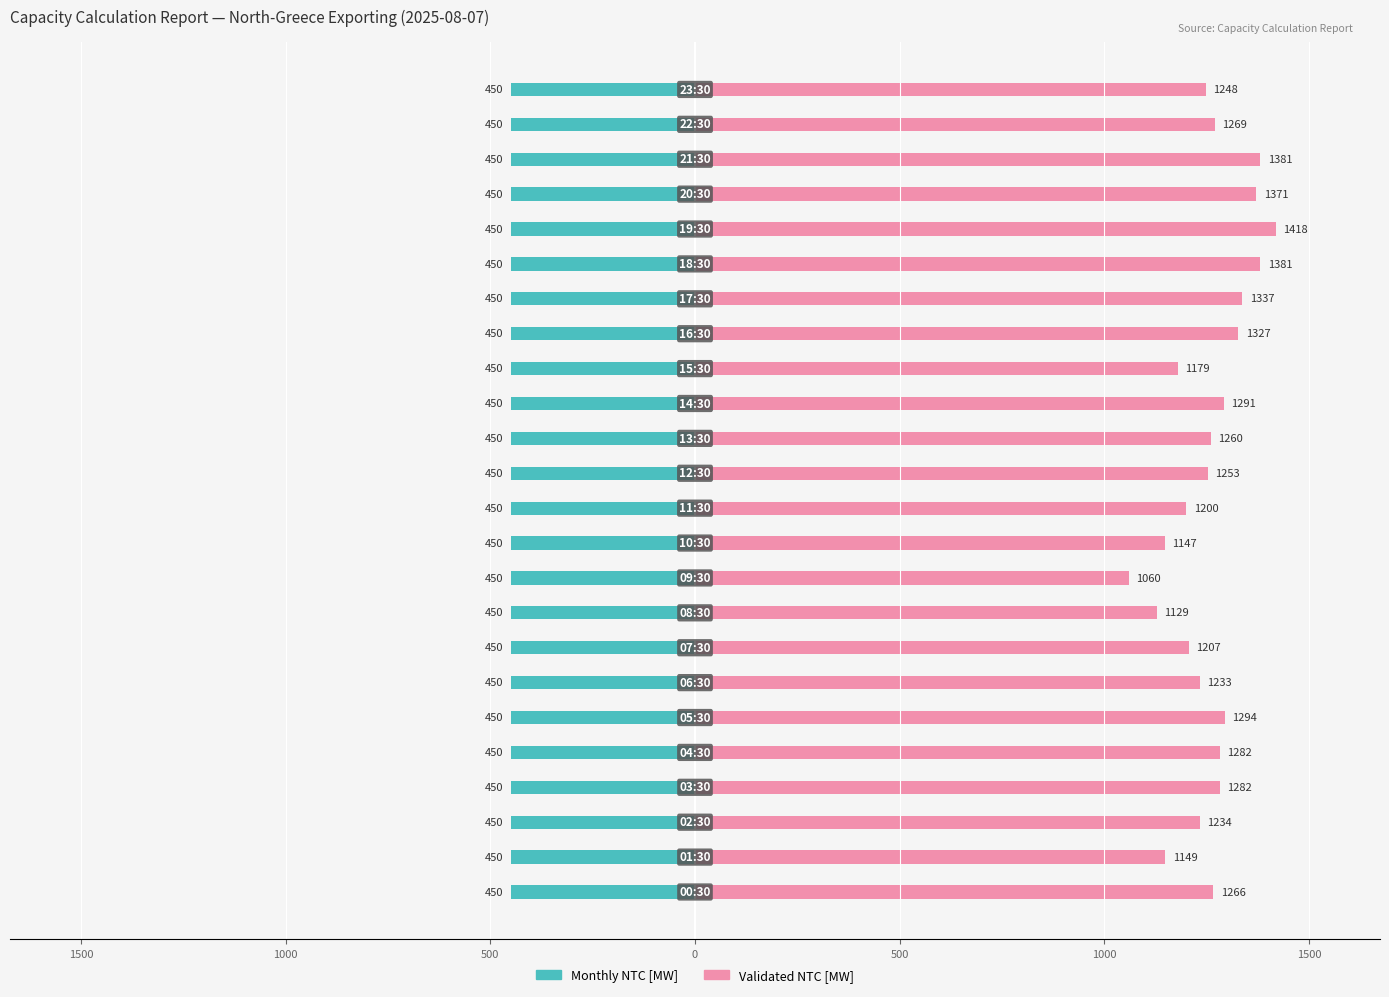

What are all the series names shown in the legend?

Monthly NTC [MW], Validated NTC [MW]